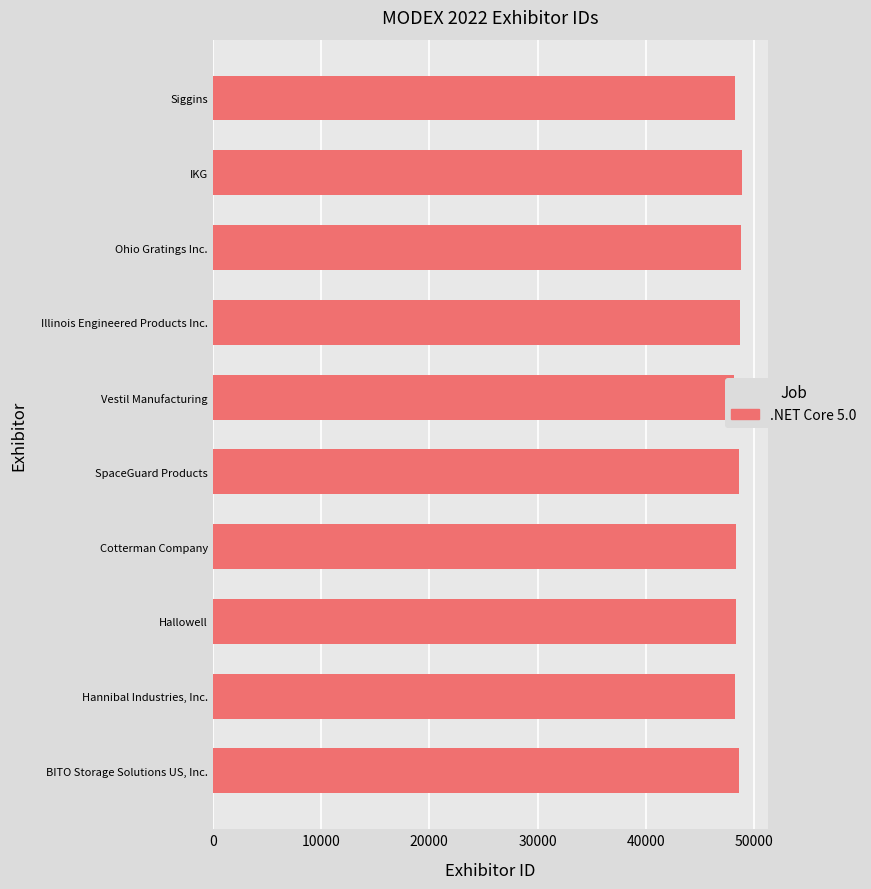

How many data points are above 48557?

4